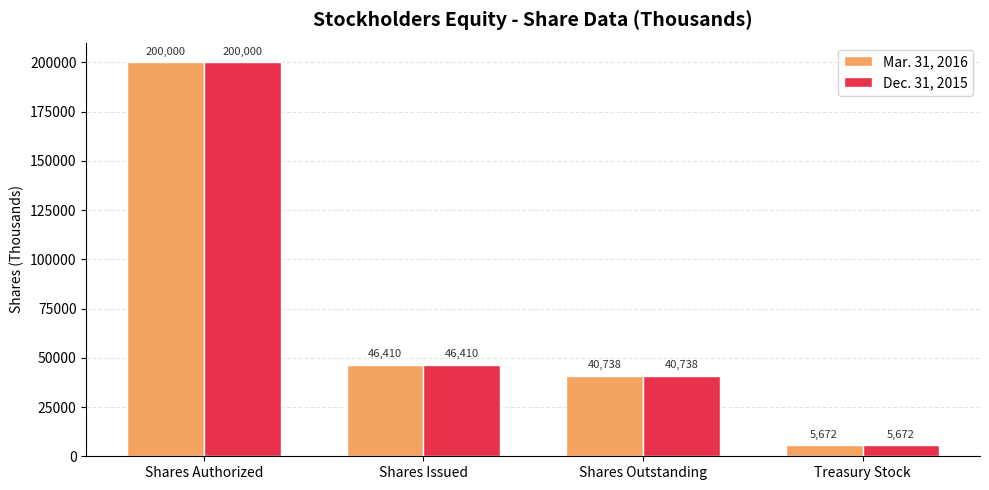

What is the total value across all series at Shares Issued?

92820